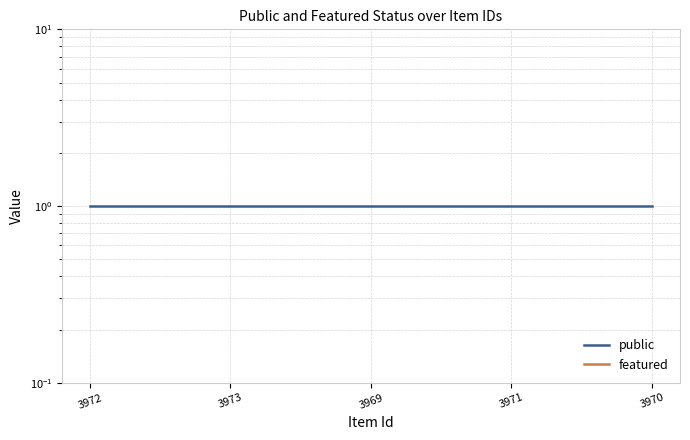

What position from the right is 3970?

1